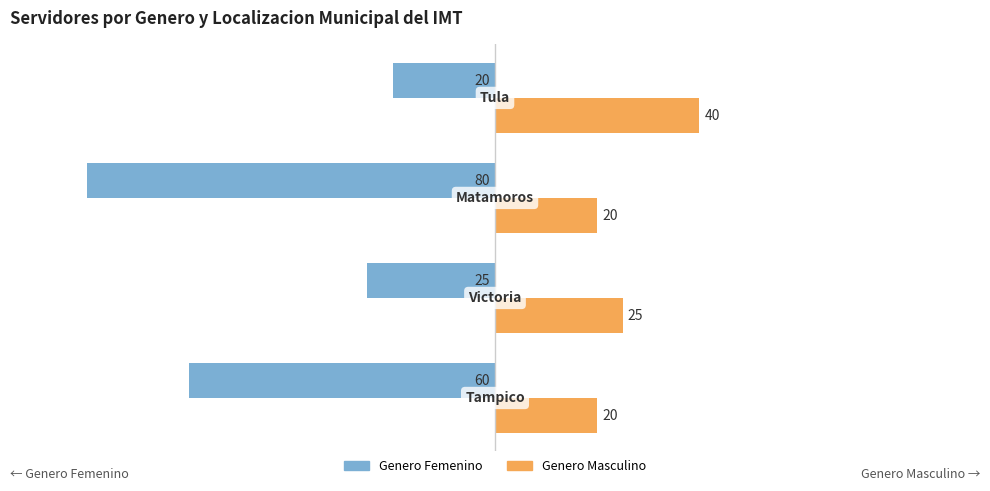

What is the average value of the Genero Masculino series?

26